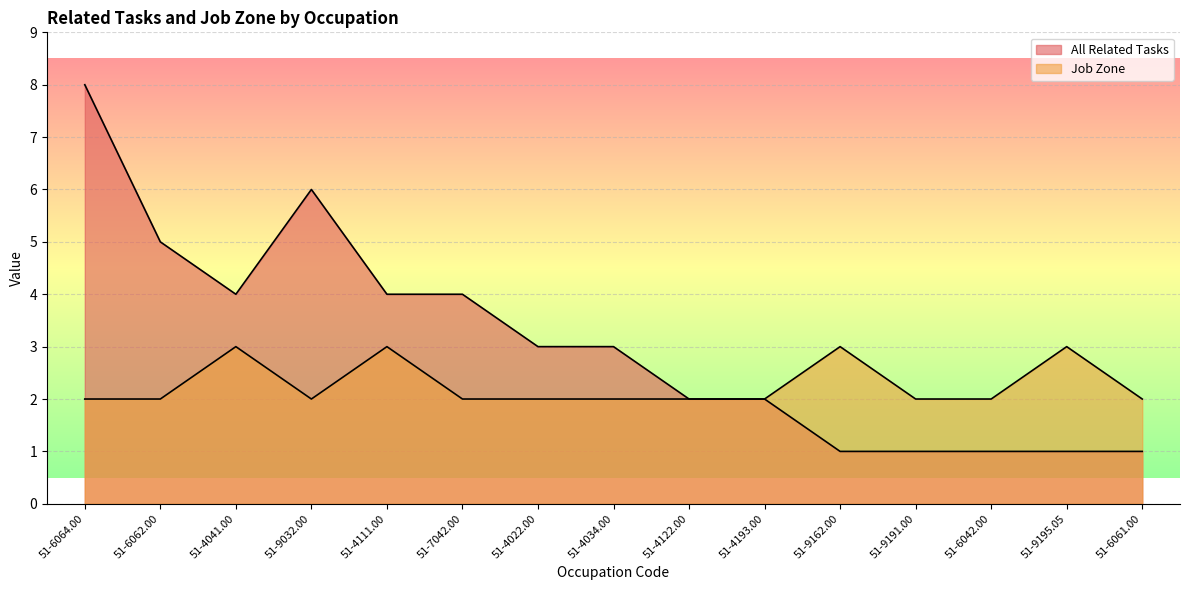

What is the total value across all series at 51-4122.00?

4